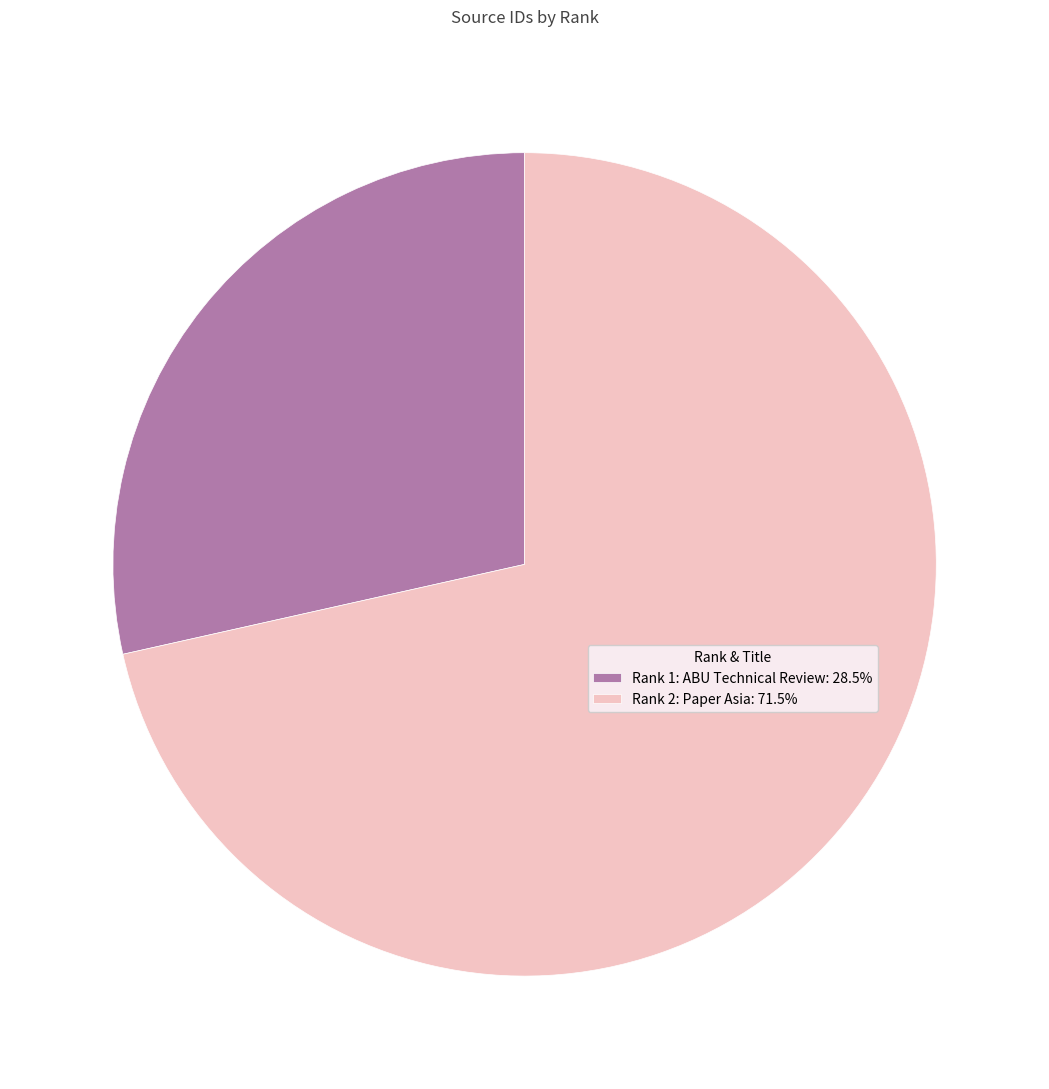

Do Rank 1: ABU Technical Review: 28.5% and Rank 2: Paper Asia: 71.5% together represent more than half of the pie?

Yes